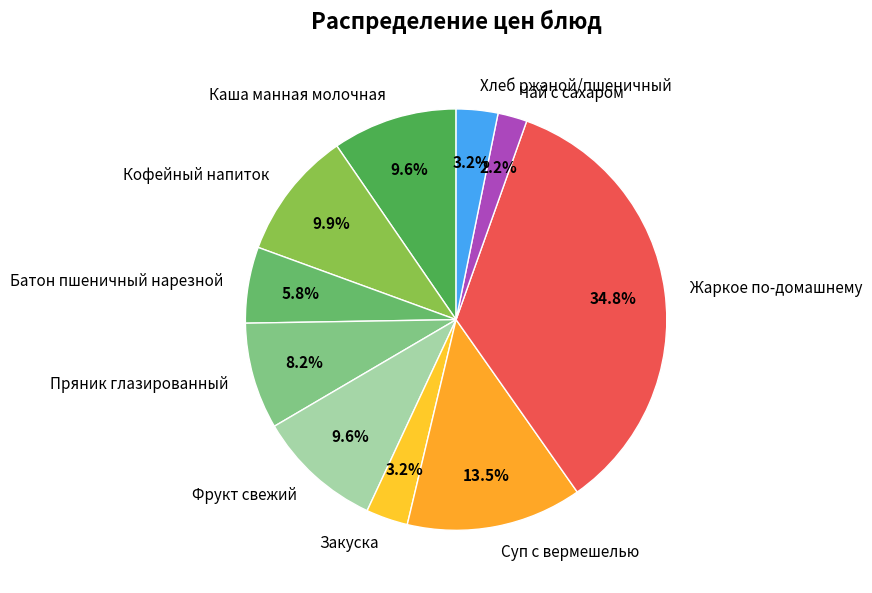

To the nearest percent, what is the combined percentage of Хлеб ржаной/пшеничный and Кофейный напиток?

13%